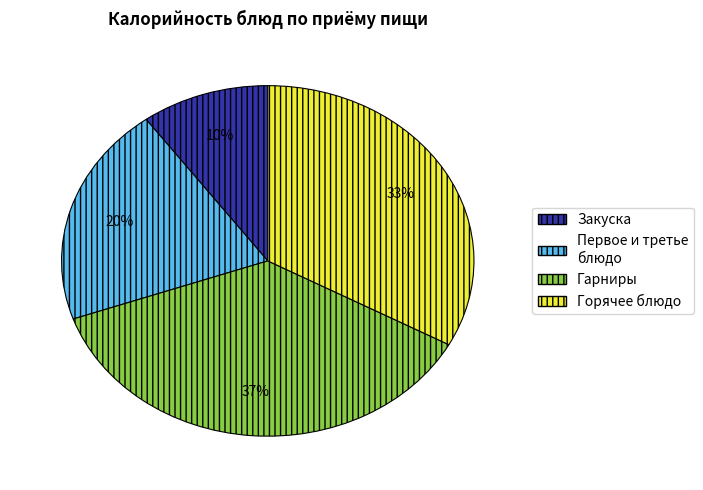

What percentage is the Горячее блюдо slice, to the nearest percent?

33%